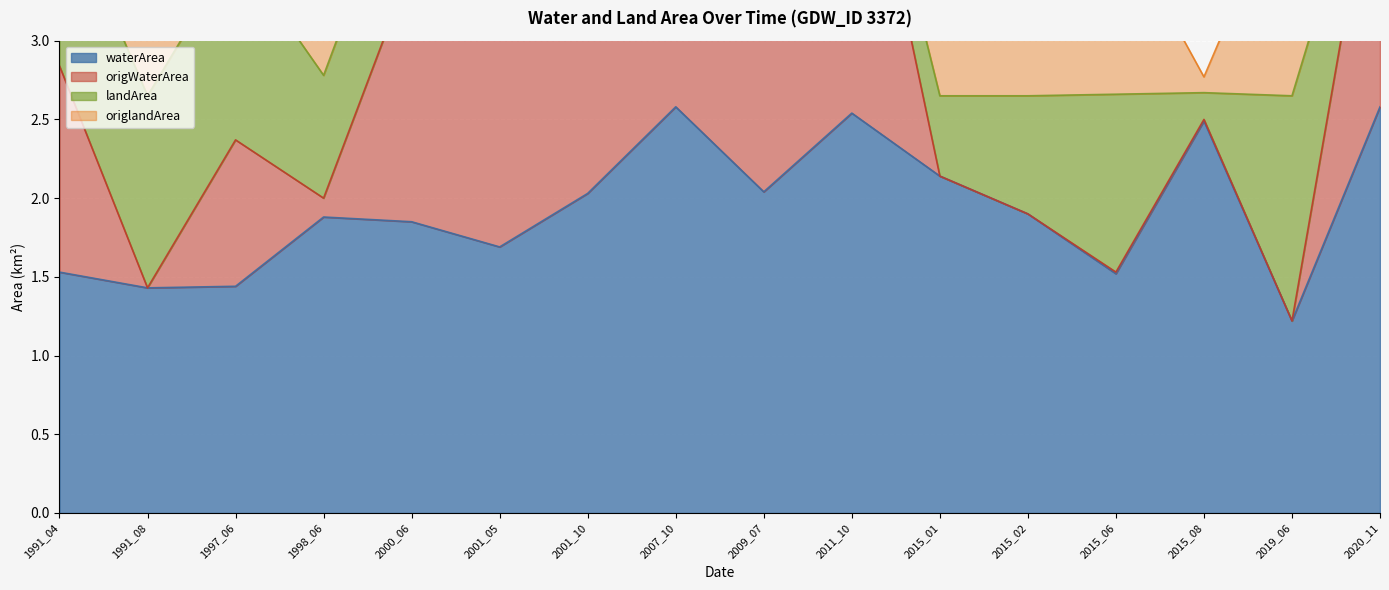

In waterArea, how many points are higher than both neighbors (excluding endpoints)?

4